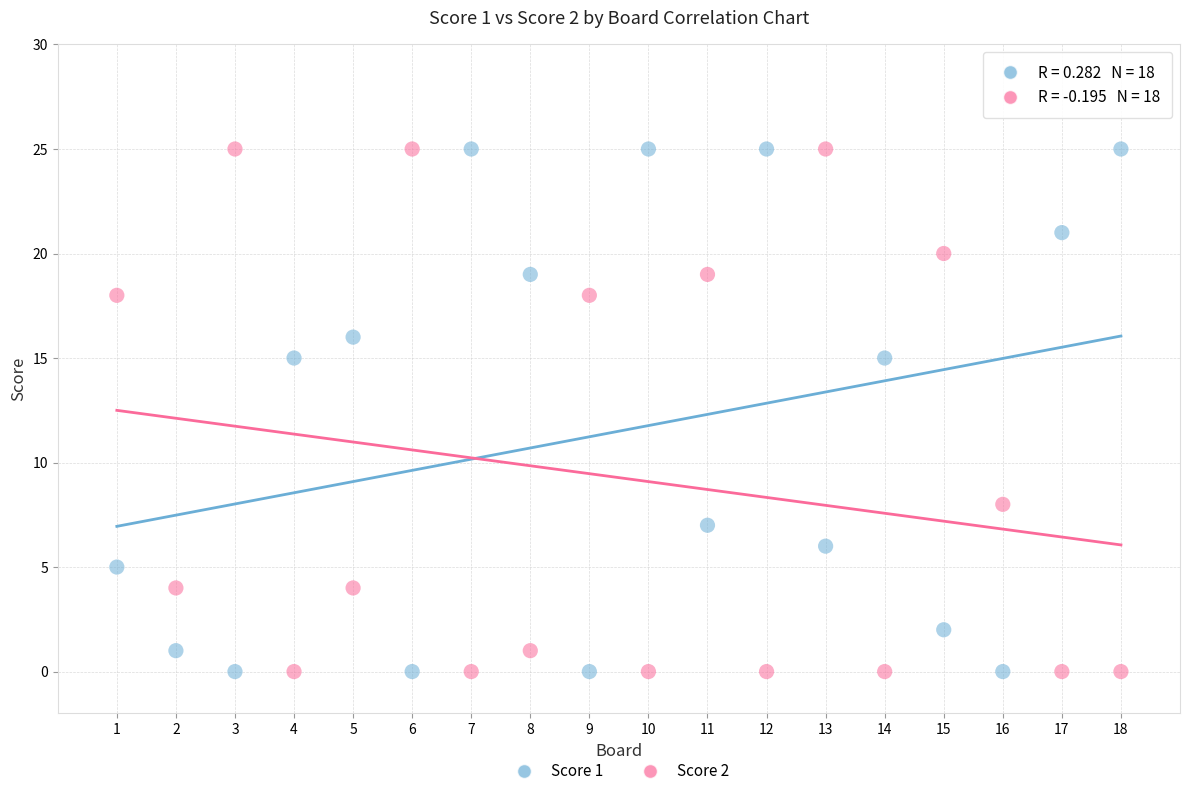

What is the X range (max minus min) for the scatter plot?

17